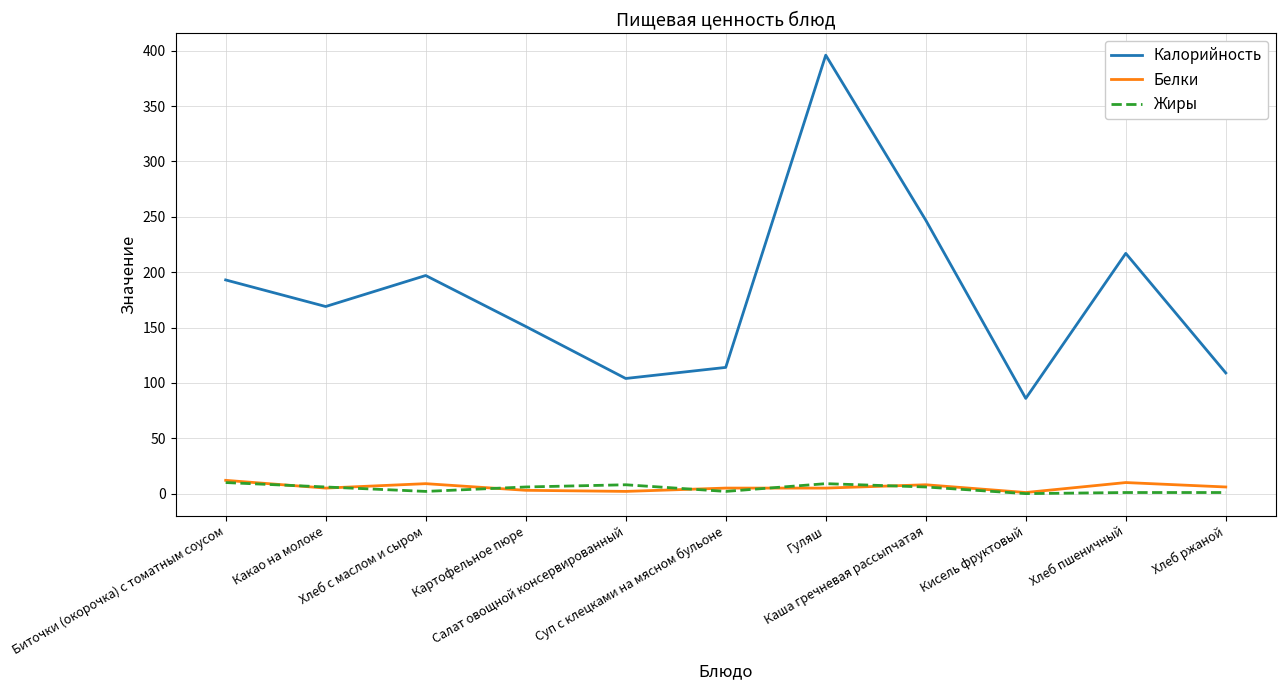

Is it true that Калорийность equals 217 at Хлеб пшеничный?

True